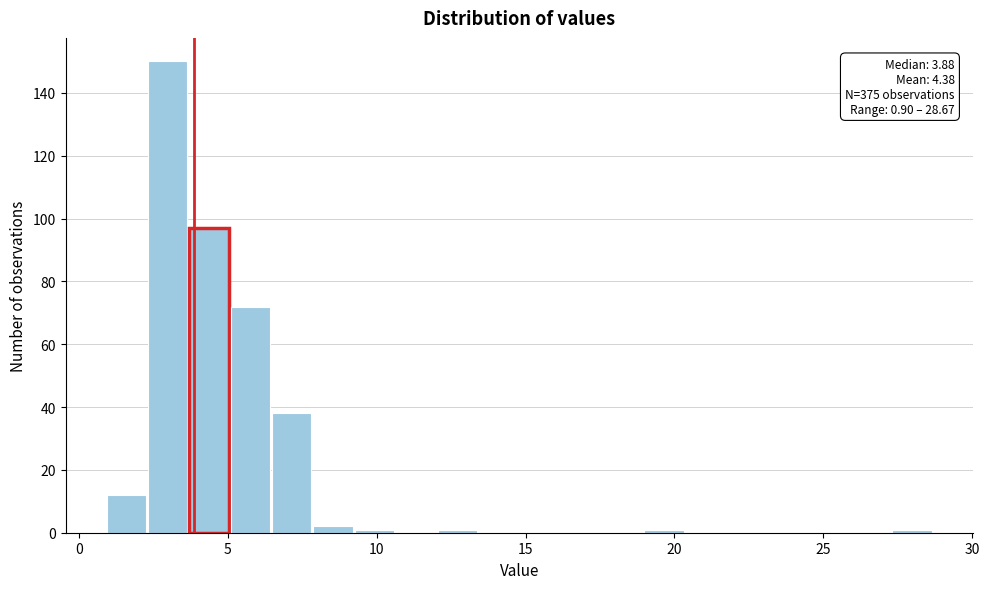

Around what value on the x-axis is the tallest bar? Give the approximate position of its centre, as read against the axis.

3.0